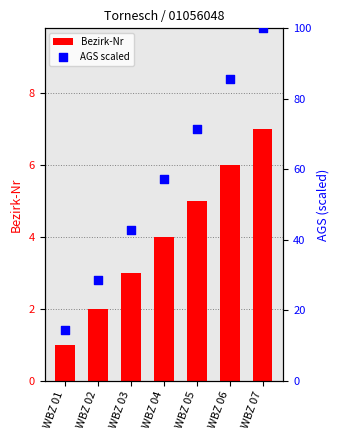

What is the total value across all series at WBZ 03?

45.9